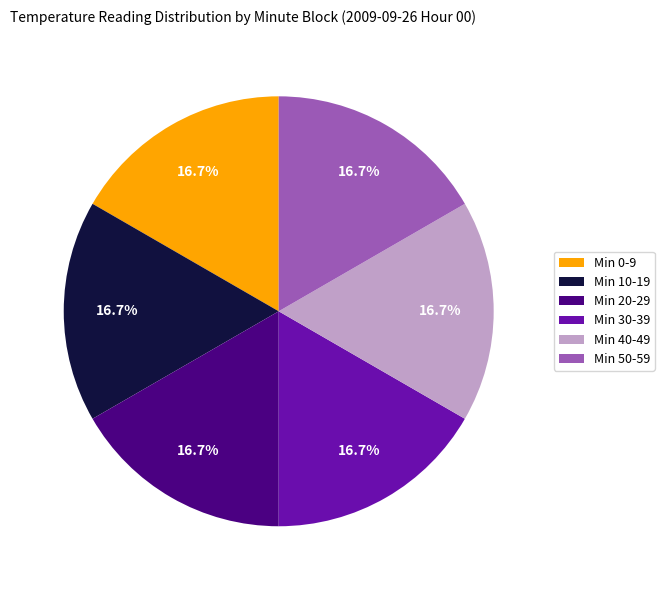

Is there a majority slice in this chart?

No